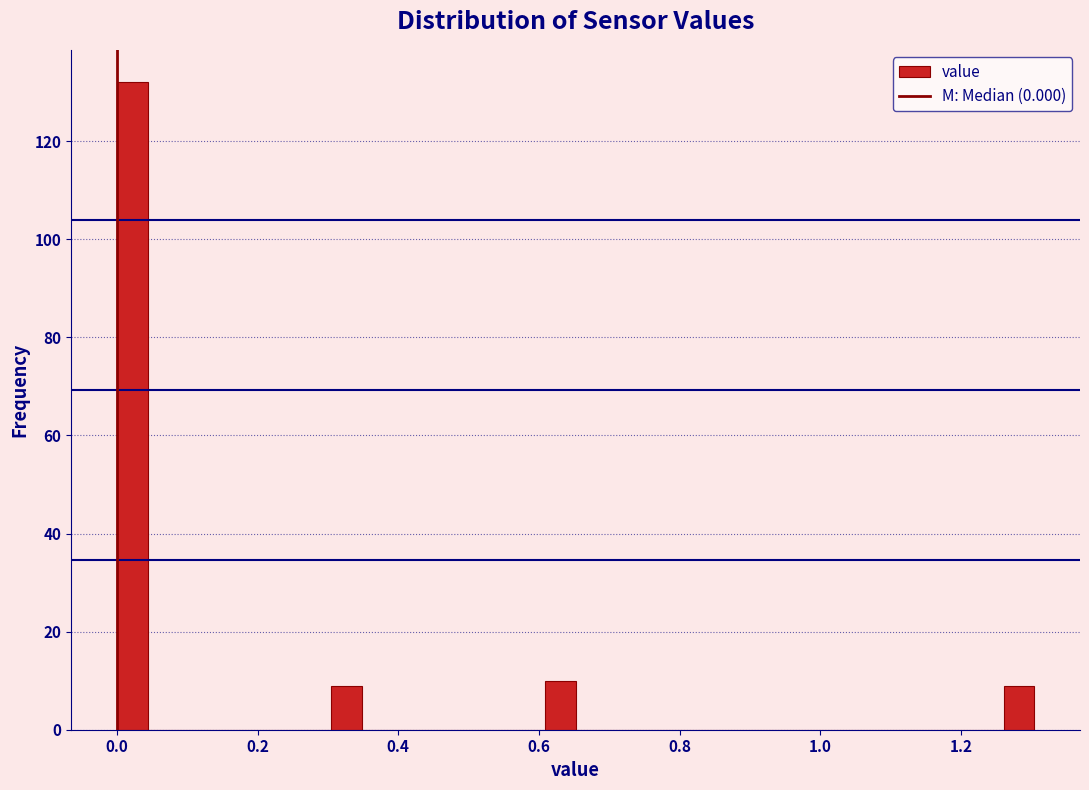

Around what value on the x-axis is the tallest bar? Give the approximate position of its centre, as read against the axis.

0.02